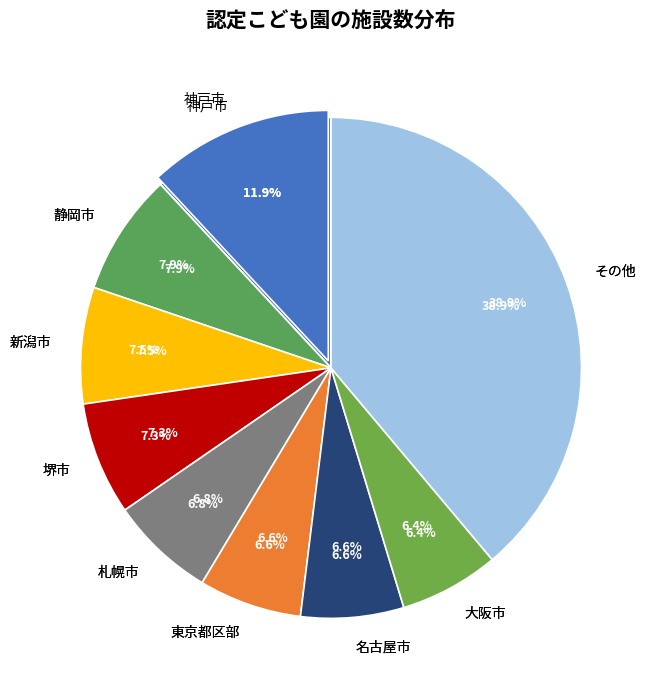

What percentage is the 大阪市 slice, to the nearest percent?

6%